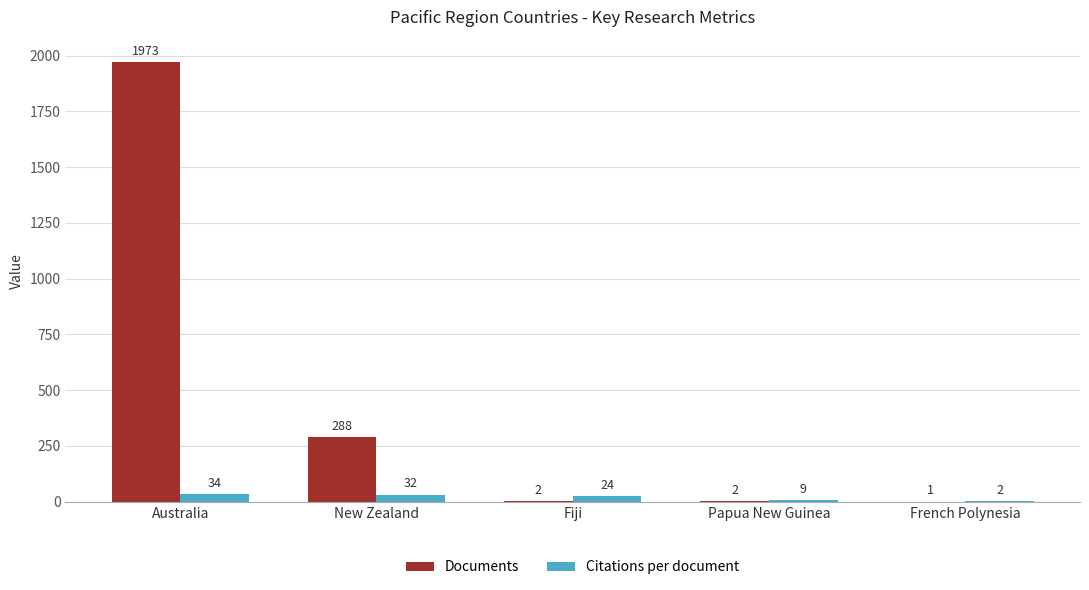

Is it true that Documents equals 2.0 at Fiji?

True